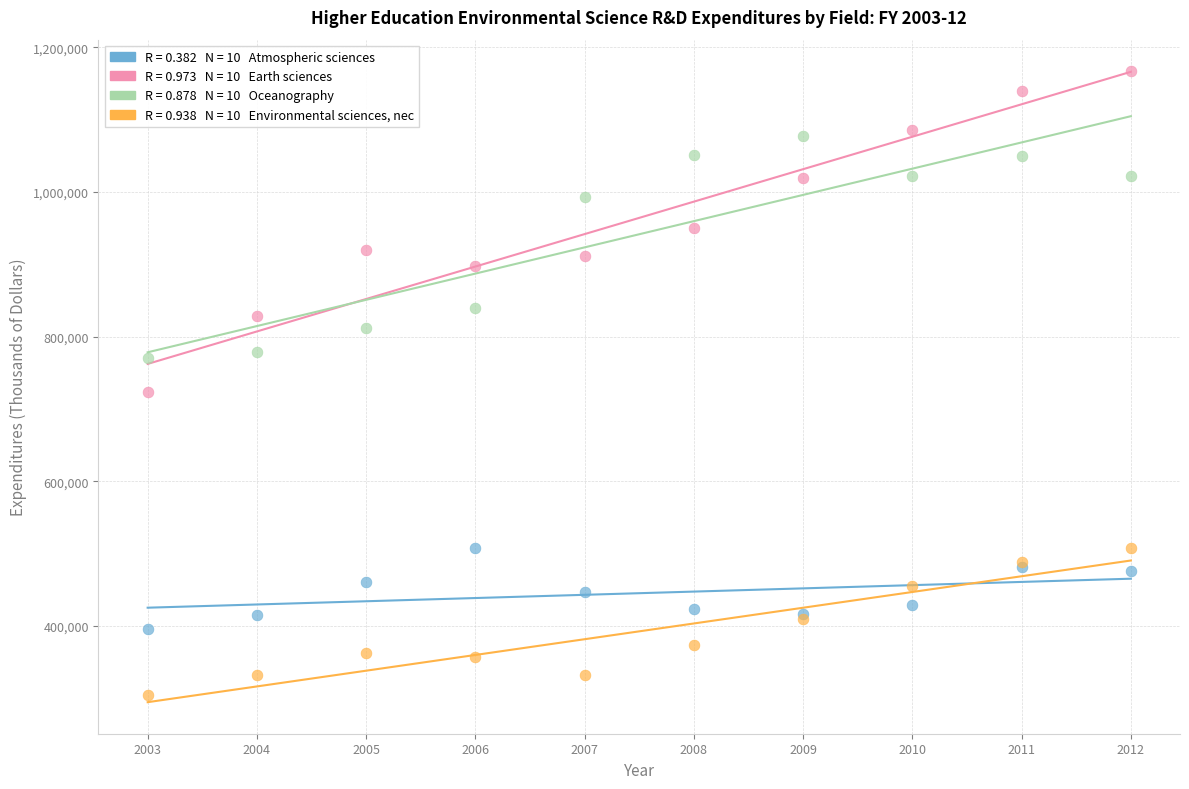

Across all series, what Y value is closest to 735769?

723517